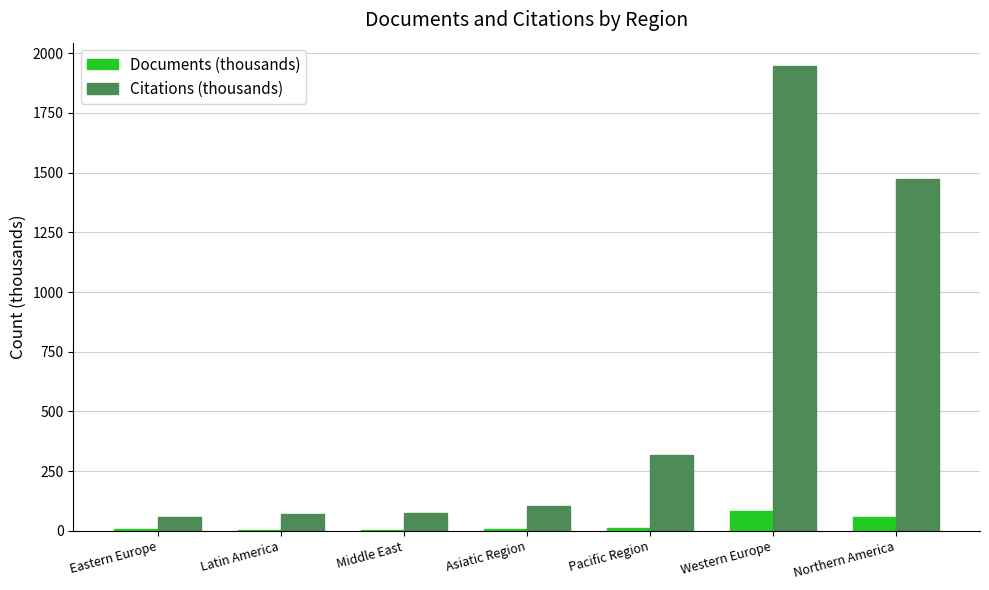

What is the greatest value displayed?

1946.6